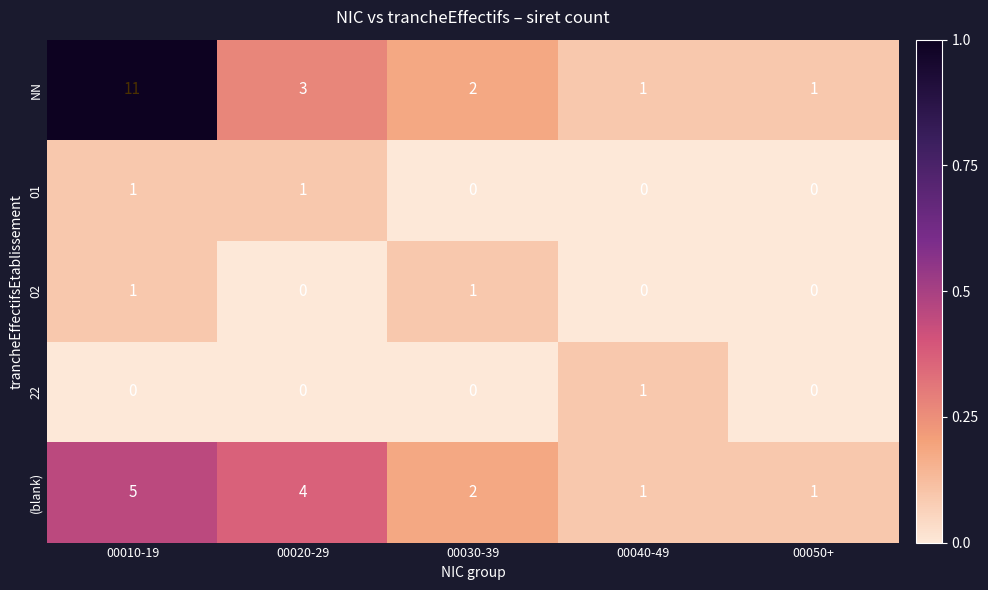

The value of NN at 00050+ is 1. True or false?

True